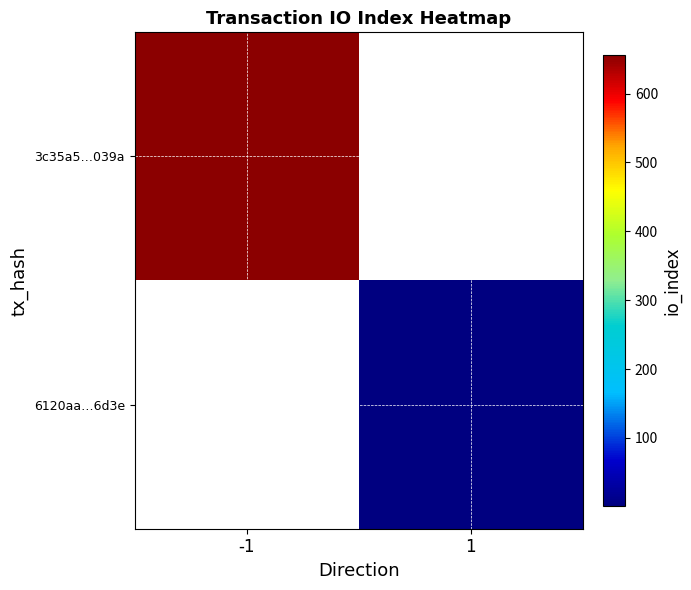

At how many categories does at least one series exceed 0?

1